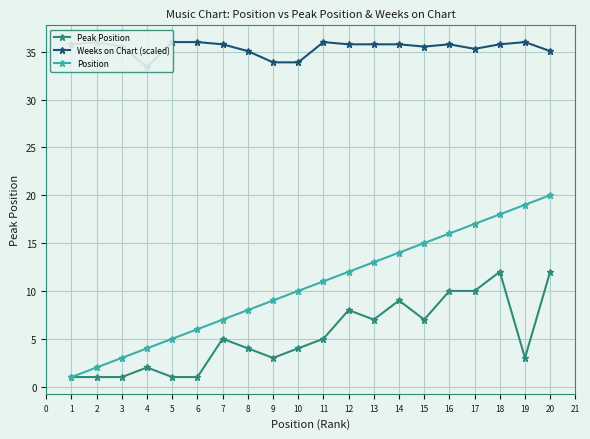

Which category has the highest value in the Position series?

20